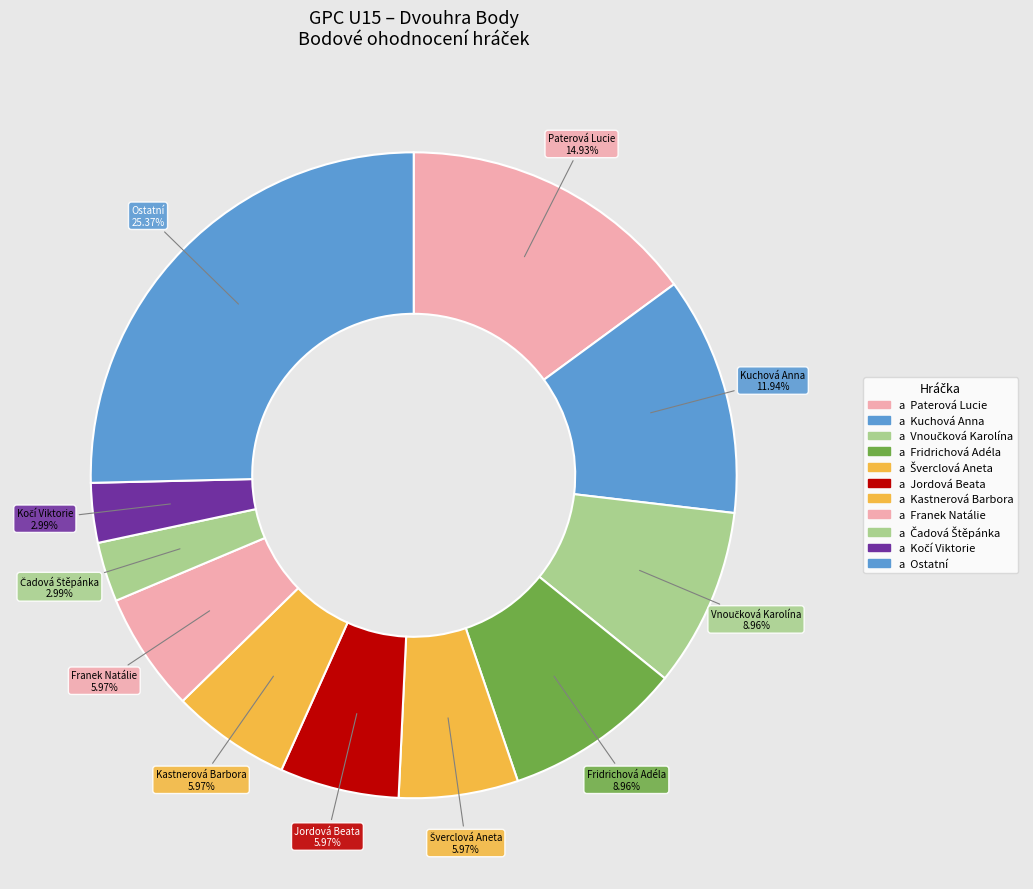

How many slices are in this pie chart?

11